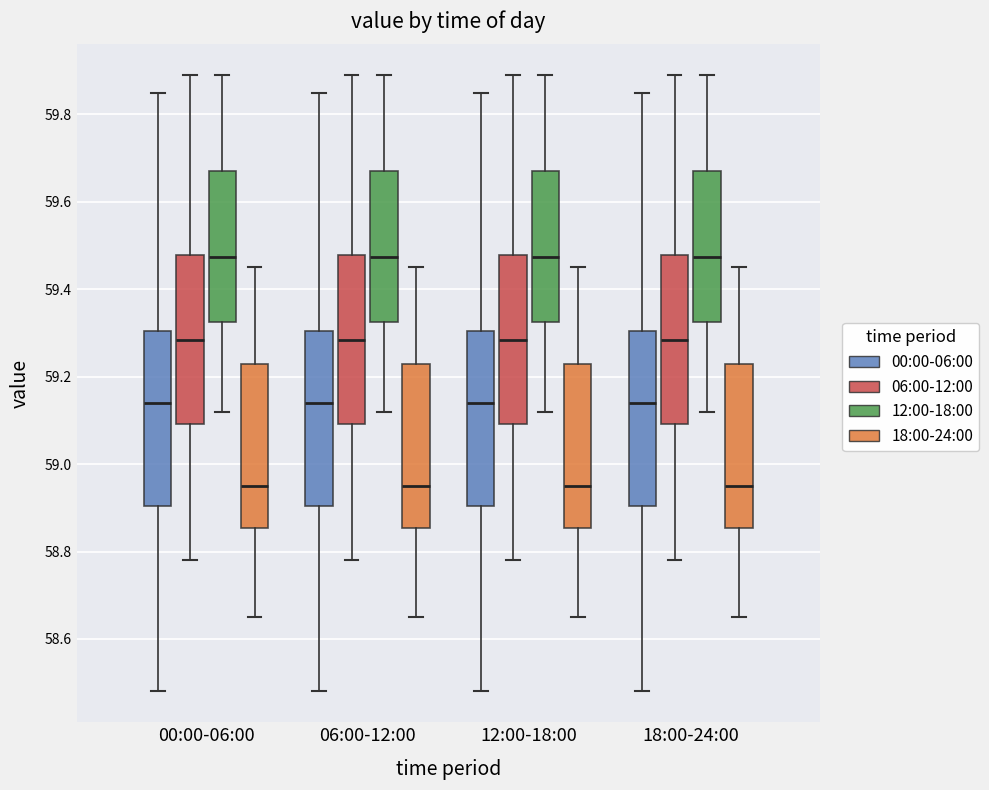

Reading left to right, transcribe this box plot: for each box, give where its median line is, the range the box spans, and where its two whiskers end, as read against the y-axis. The values are not printed on the chart, so give them approximately, as read against the axis.

00:00-06:00 (00:00-06:00): median 59.14, box 58.90 to 59.30, whiskers 58.48 to 59.86
00:00-06:00 (06:00-12:00): median 59.28, box 59.10 to 59.48, whiskers 58.78 to 59.90
00:00-06:00 (12:00-18:00): median 59.48, box 59.32 to 59.68, whiskers 59.12 to 59.90
00:00-06:00 (18:00-24:00): median 58.96, box 58.86 to 59.24, whiskers 58.66 to 59.46
06:00-12:00 (00:00-06:00): median 59.14, box 58.90 to 59.30, whiskers 58.48 to 59.86
06:00-12:00 (06:00-12:00): median 59.28, box 59.10 to 59.48, whiskers 58.78 to 59.90
06:00-12:00 (12:00-18:00): median 59.48, box 59.32 to 59.68, whiskers 59.12 to 59.90
06:00-12:00 (18:00-24:00): median 58.96, box 58.86 to 59.24, whiskers 58.66 to 59.46
12:00-18:00 (00:00-06:00): median 59.14, box 58.90 to 59.30, whiskers 58.48 to 59.86
12:00-18:00 (06:00-12:00): median 59.28, box 59.10 to 59.48, whiskers 58.78 to 59.90
12:00-18:00 (12:00-18:00): median 59.48, box 59.32 to 59.68, whiskers 59.12 to 59.90
12:00-18:00 (18:00-24:00): median 58.96, box 58.86 to 59.24, whiskers 58.66 to 59.46
18:00-24:00 (00:00-06:00): median 59.14, box 58.90 to 59.30, whiskers 58.48 to 59.86
18:00-24:00 (06:00-12:00): median 59.28, box 59.10 to 59.48, whiskers 58.78 to 59.90
18:00-24:00 (12:00-18:00): median 59.48, box 59.32 to 59.68, whiskers 59.12 to 59.90
18:00-24:00 (18:00-24:00): median 58.96, box 58.86 to 59.24, whiskers 58.66 to 59.46